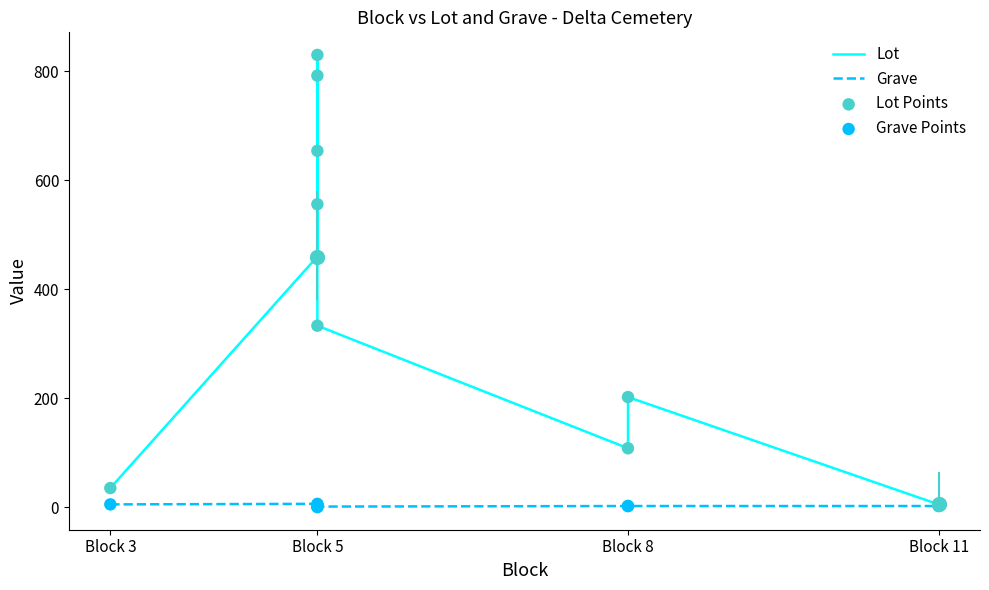

Which series contains the highest Y value?

Lot